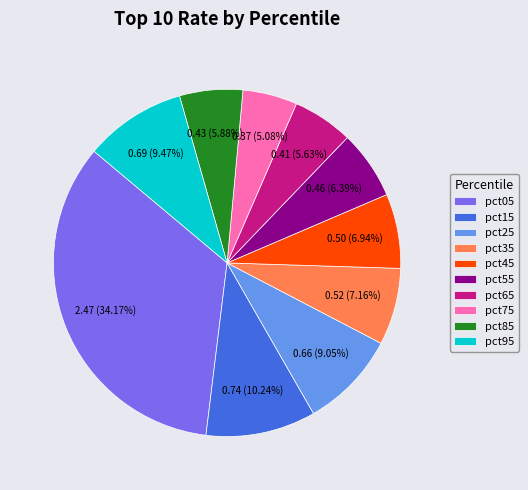

Is pct55 the majority of the pie?

No